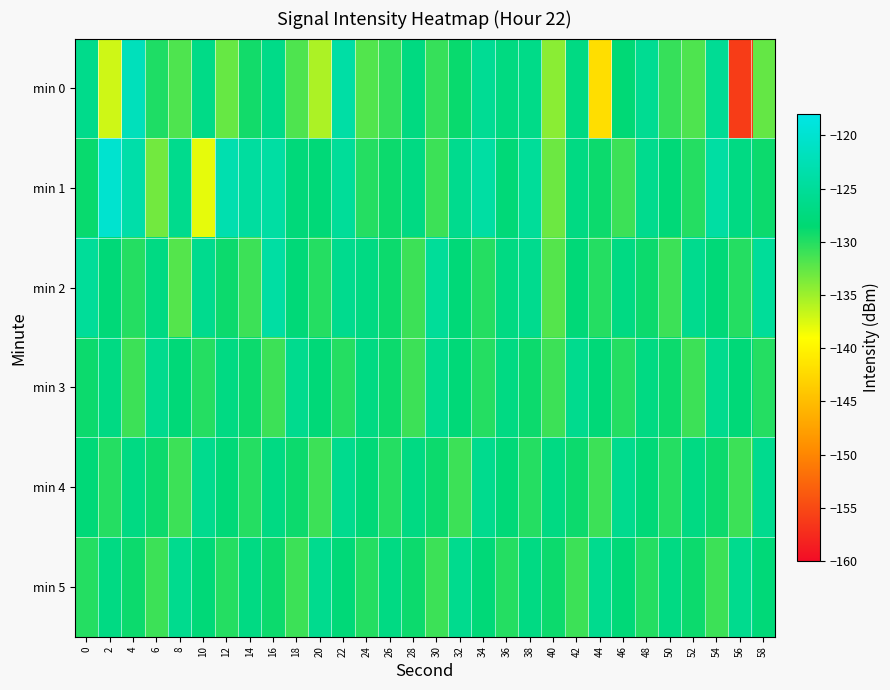

Count the number of categories in the chart.

30